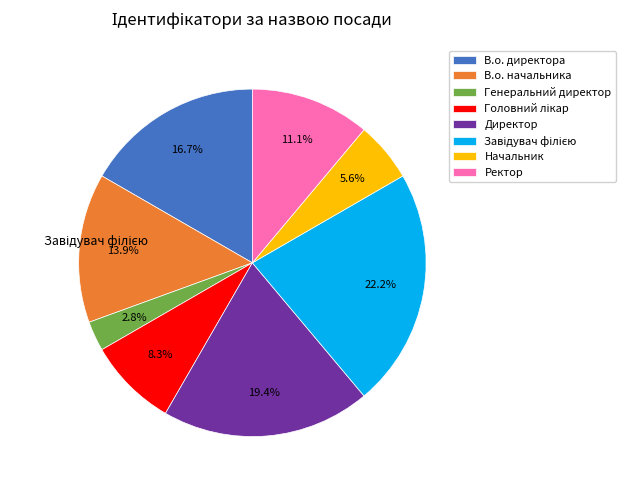

Is it true that Головний лікар is 15% of the pie?

False